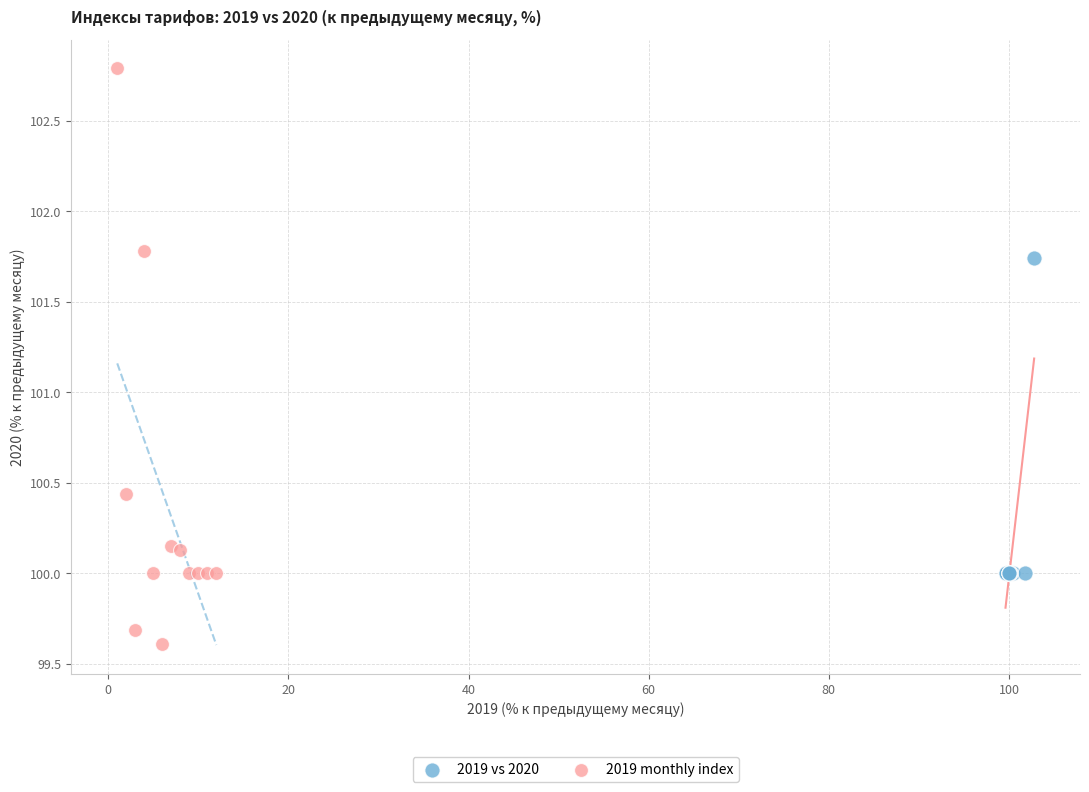

Which series reaches the minimum Y coordinate?

2019 monthly index